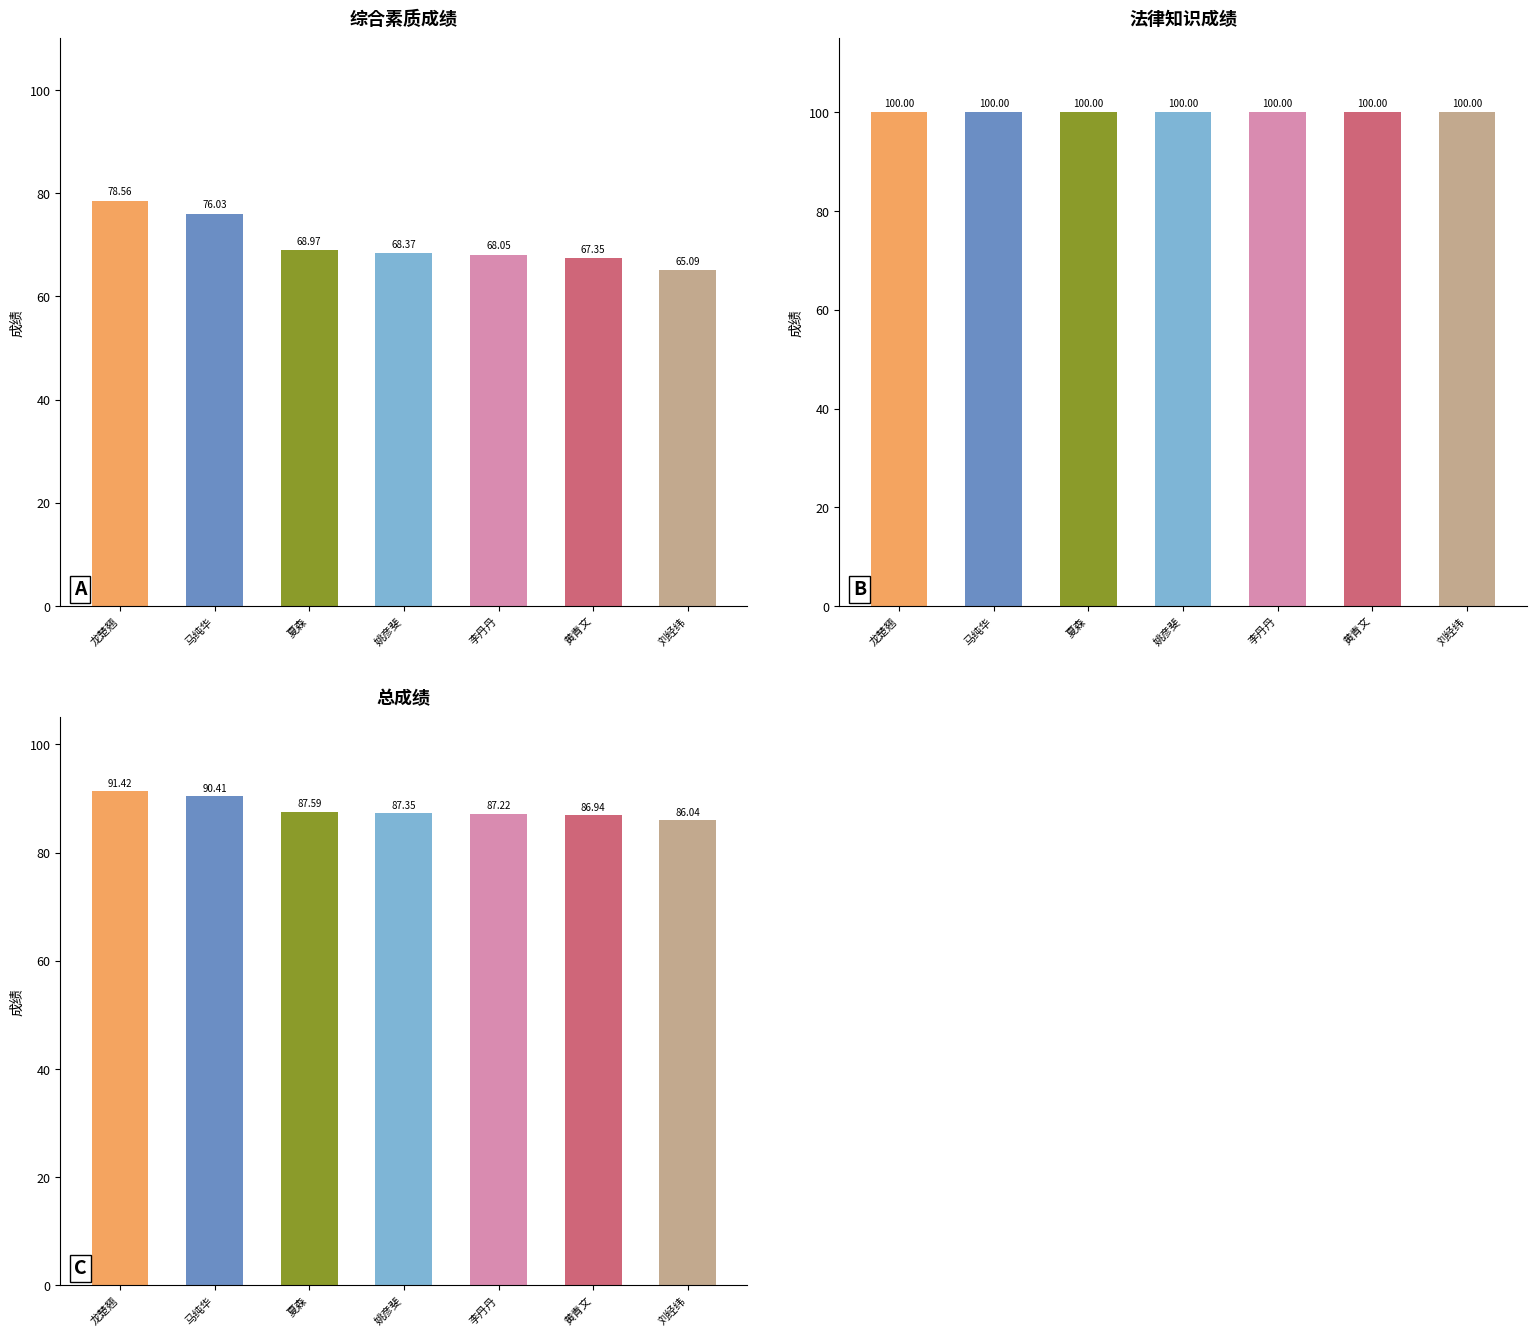

What is the sum of the 综合素质成绩 values at 刘经纬 and 姚彦斐?

133.5